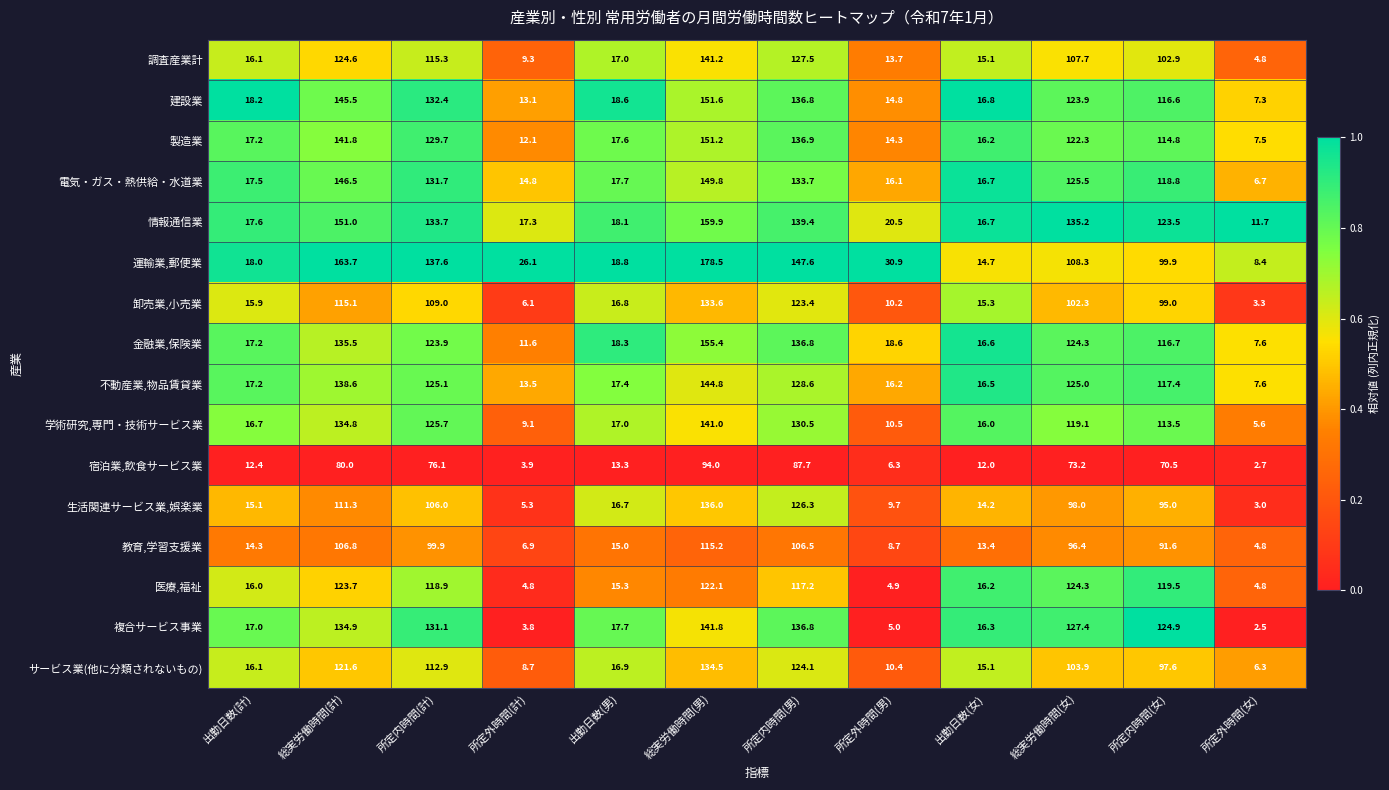

Which series has the largest range (max minus min)?

運輸業,郵便業